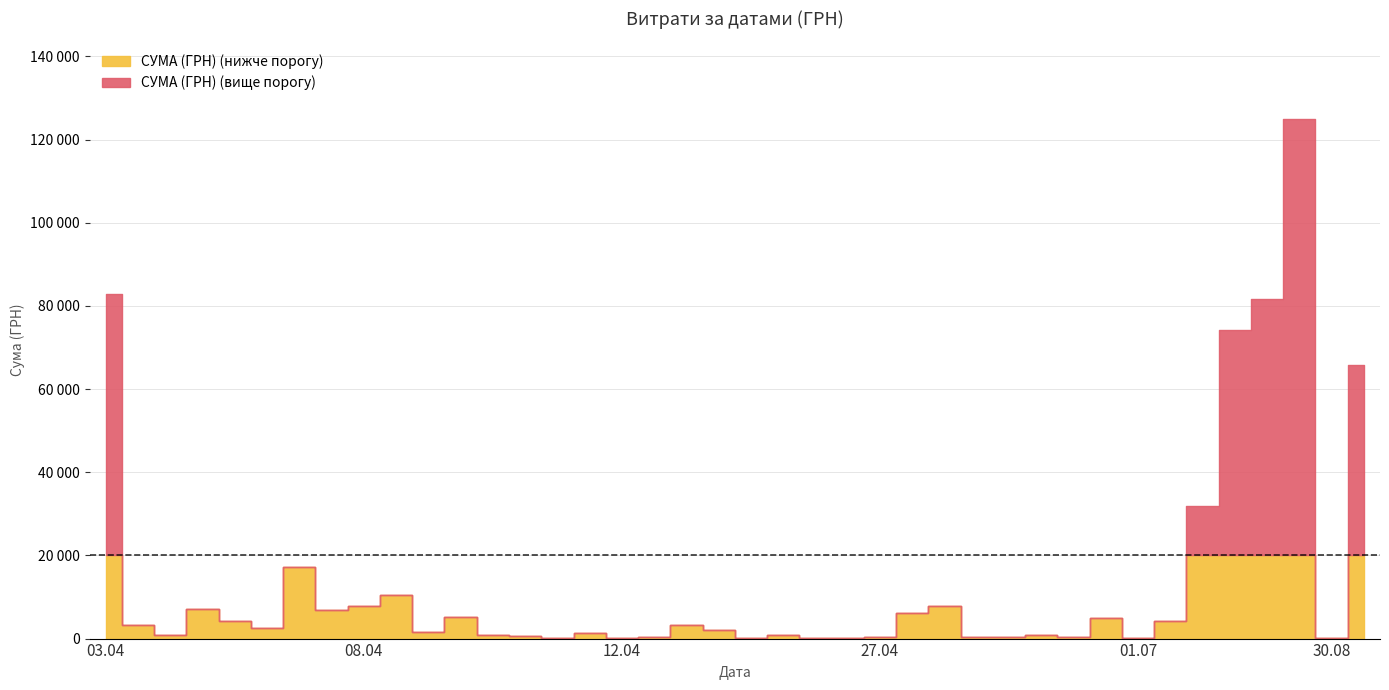

Reading left to right, list all the values displayed in this chart.

82834.0	3387.1	942.8	7013.1	4328.6	2493.3	17230.2	6889.2	7730.8	10587.5	1675.1	5270.0	805.0	504.5	129.6	1298.3	37.4	355.0	3169.4	2100.0	213.6	915.0	163.8	115.7	264.6	6109.0	7889.8	297.0	452.8	764.1	378.0	4950.0	176.0	4320.0	31844.2	74303.1	81726.8	124904.8	84.5	65790.6